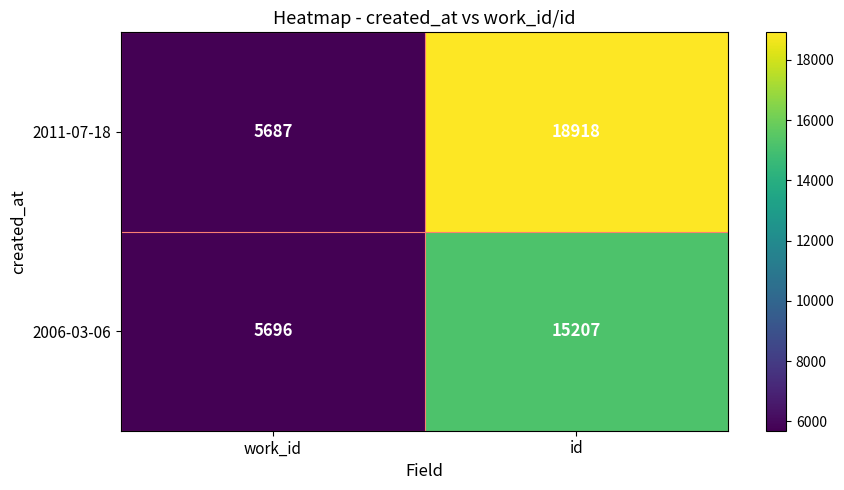

What is the lowest value of the 2006-03-06 series?

5696